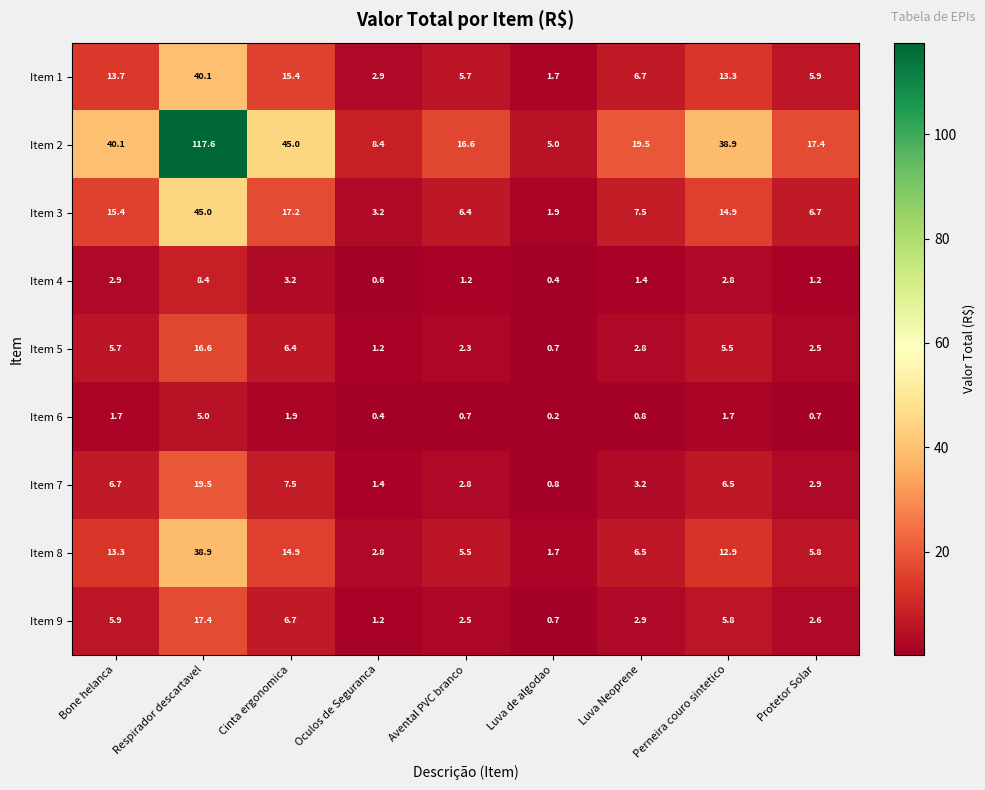

What value does the Item 3 series have at Perneira couro sintetico?

14.9